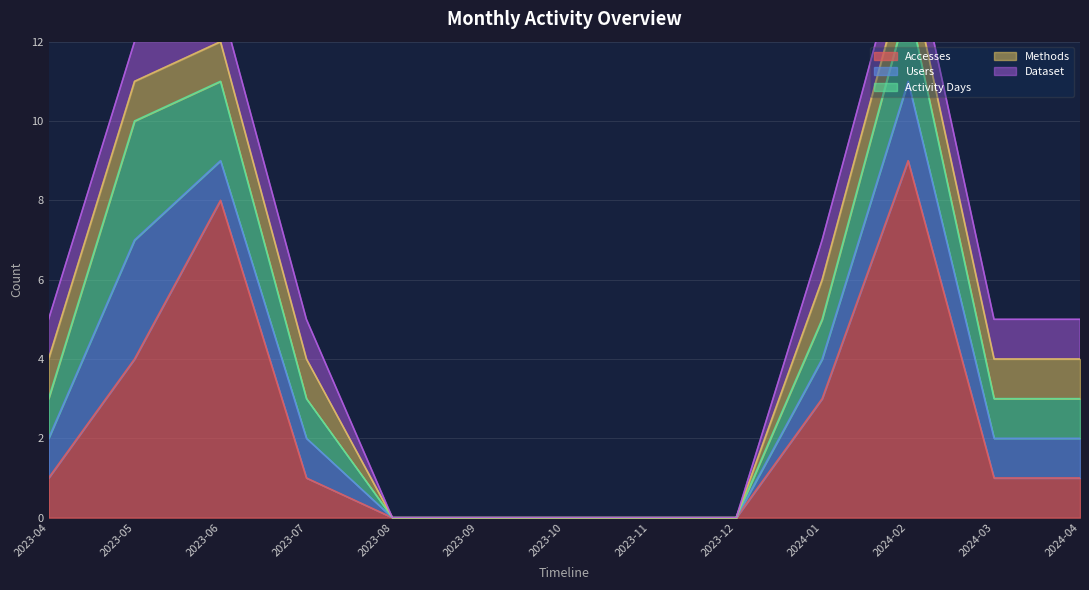

Where is Users nearest to the value 1?

2023-04